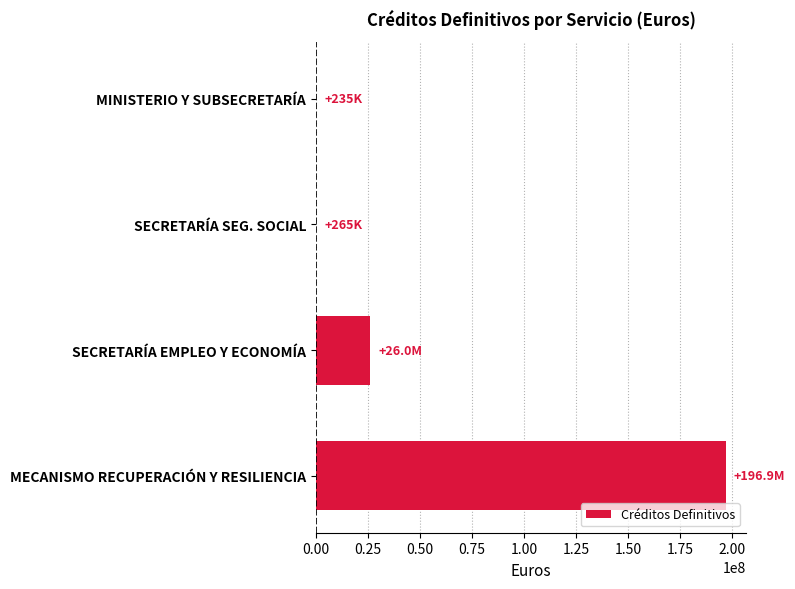

What is the sum of all values?

223431336.9